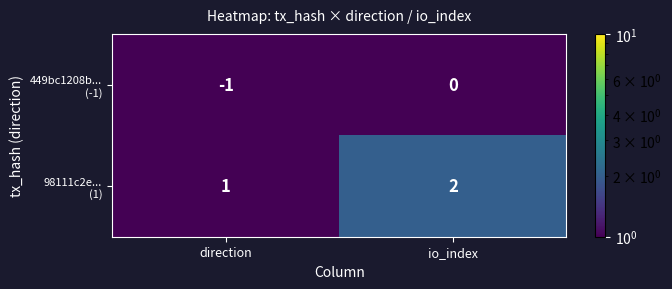

At which category is the sum across all series the highest?

io_index